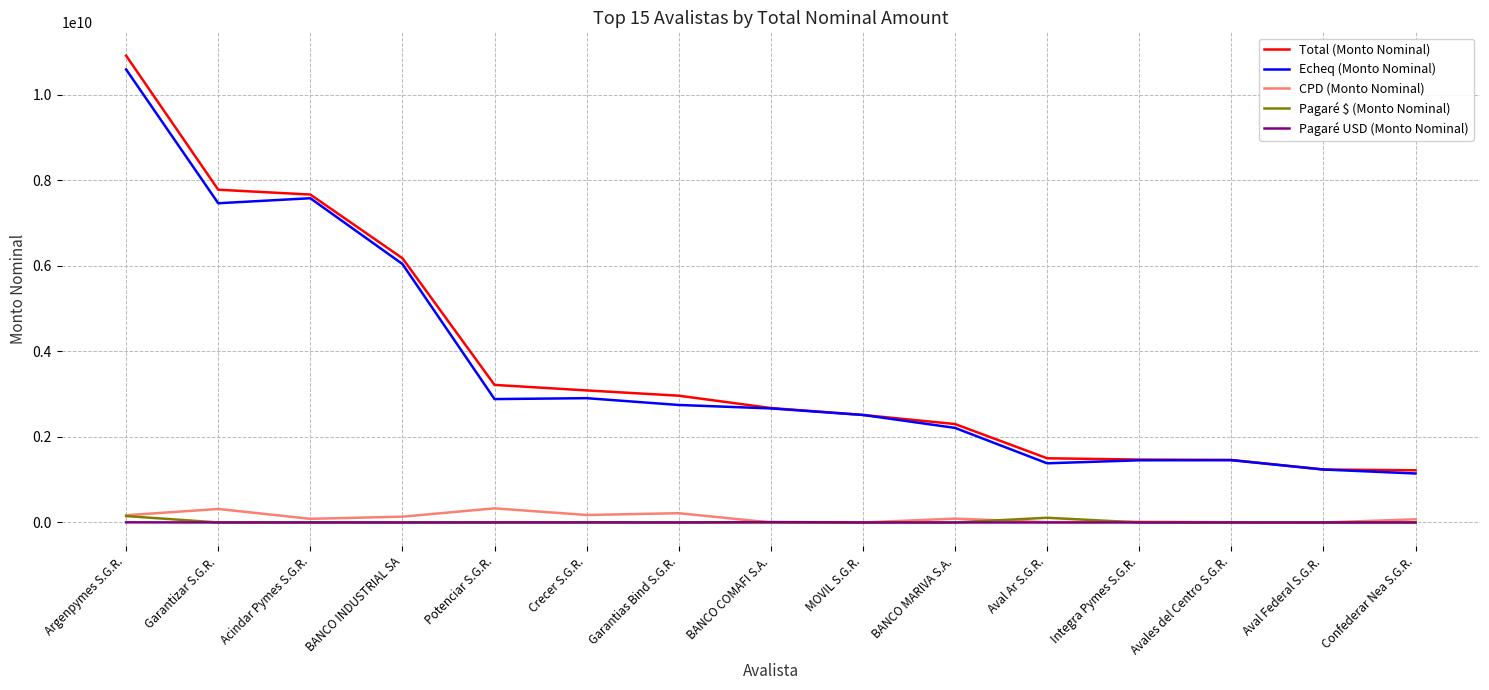

Is it true that Pagaré $ (Monto Nominal) equals 0.0 at Aval Federal S.G.R.?

True